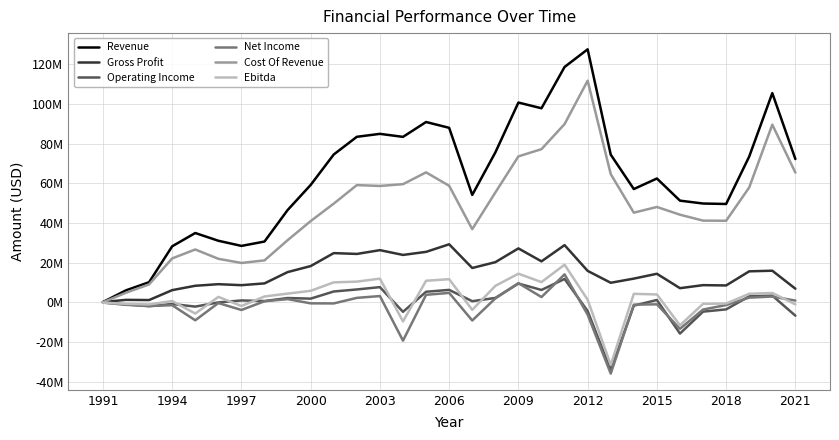

True or false: Operating Income has more than 1 points higher than both neighbors.

True